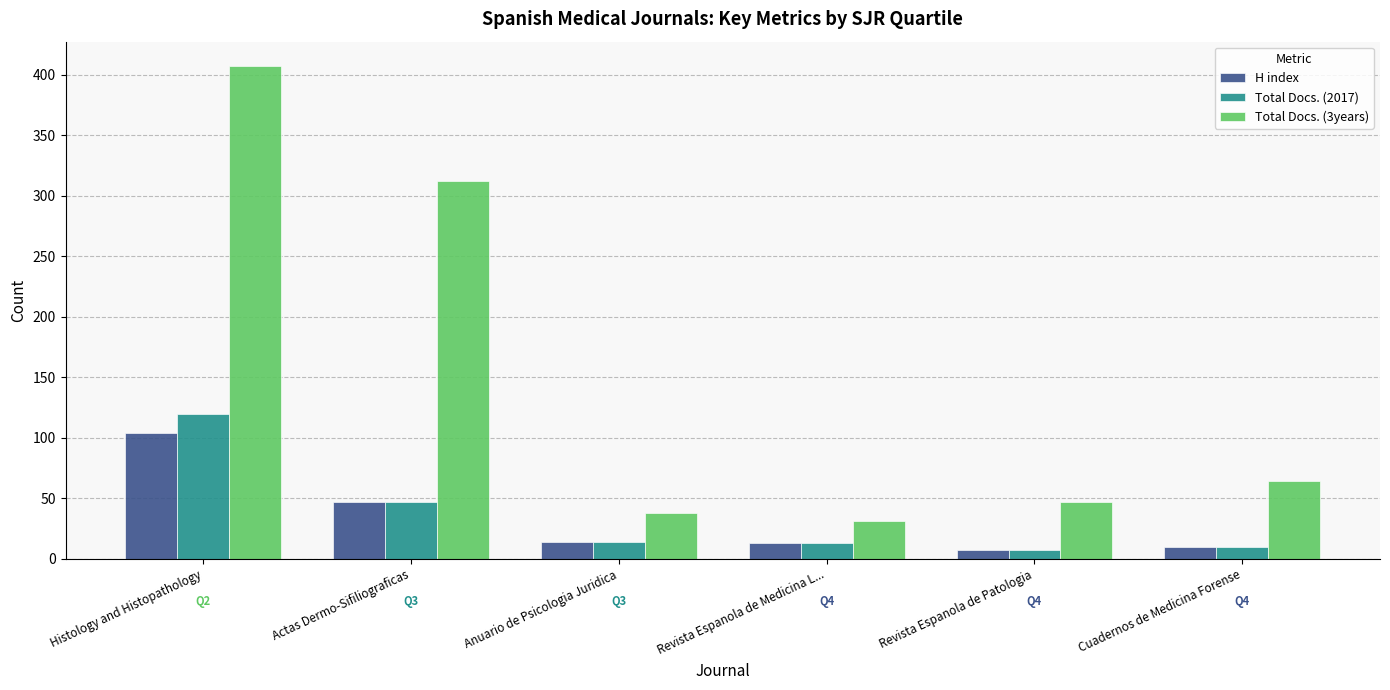

What is the highest value of the Total Docs. (2017) series?

120